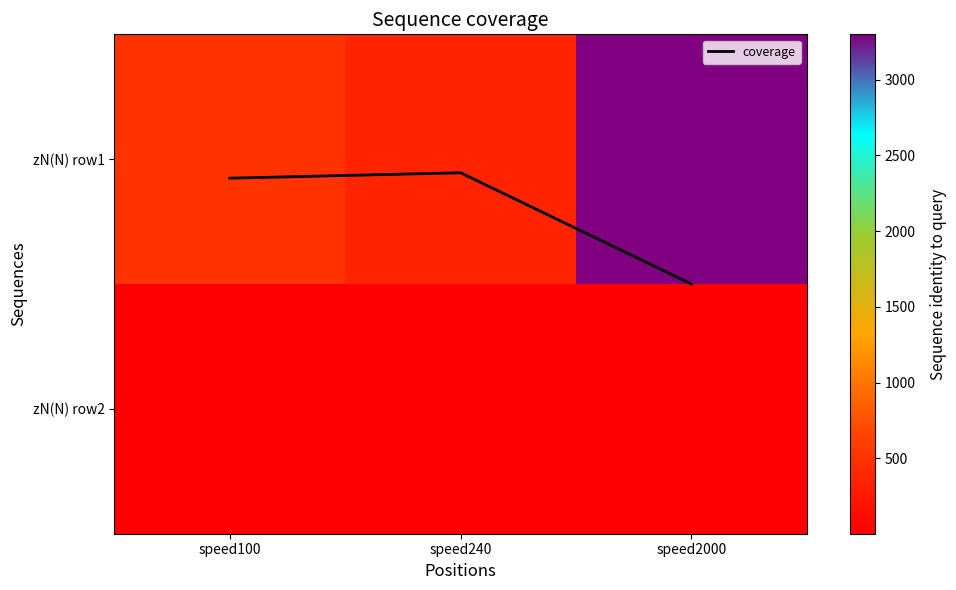

Which label corresponds to the largest value in the chart?

speed2000